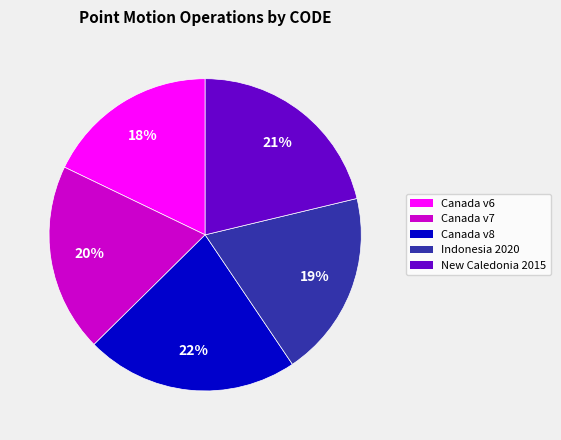

Is it true that New Caledonia 2015 is 21% of the pie?

True